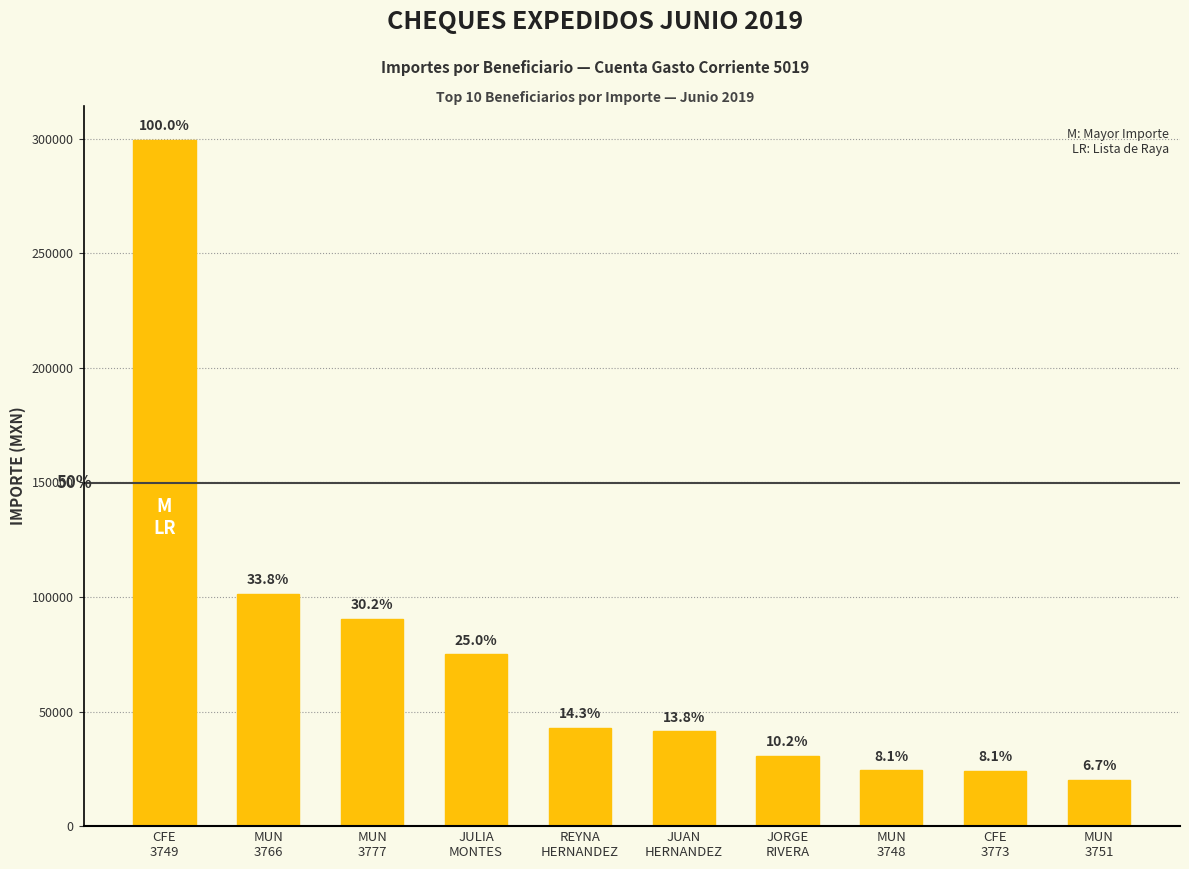

Reading left to right, what are all the values shown in this chart?

CFE
3749=299274.0	MUN
3766=101270.8	MUN
3777=90263.5	JULIA
MONTES=74936.0	REYNA
HERNANDEZ=42847.7	JUAN
HERNANDEZ=41313.1	JORGE
RIVERA=30521.6	MUN
3748=24281.9	CFE
3773=24107.0	MUN
3751=20000.0